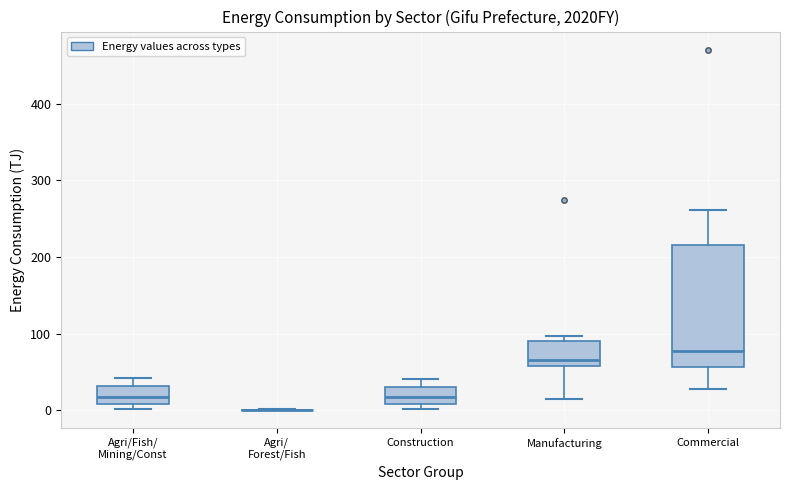

Where does the median line of the box for Construction sit on the y-axis? The values are not printed on the chart, so give them approximately, as read against the axis.

20